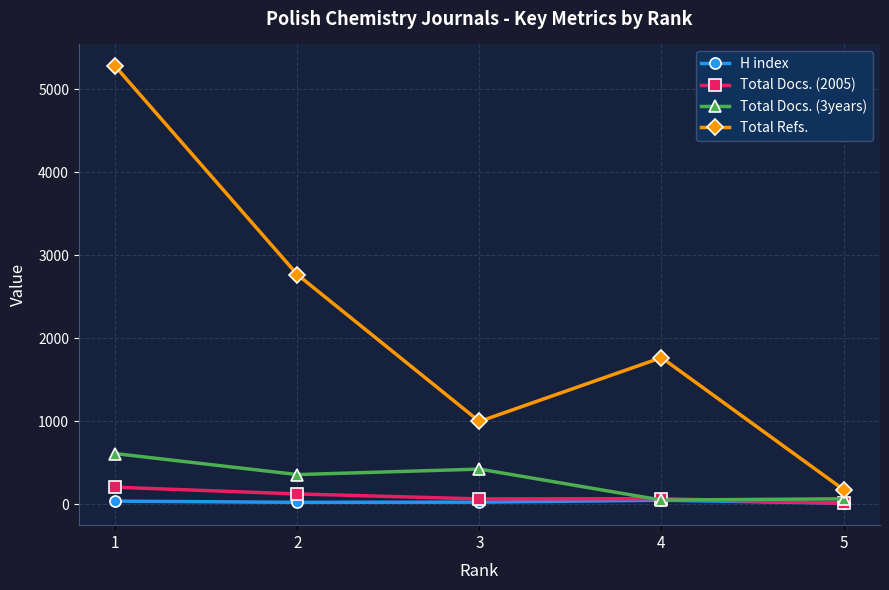

Which category has the highest value across all series?

1